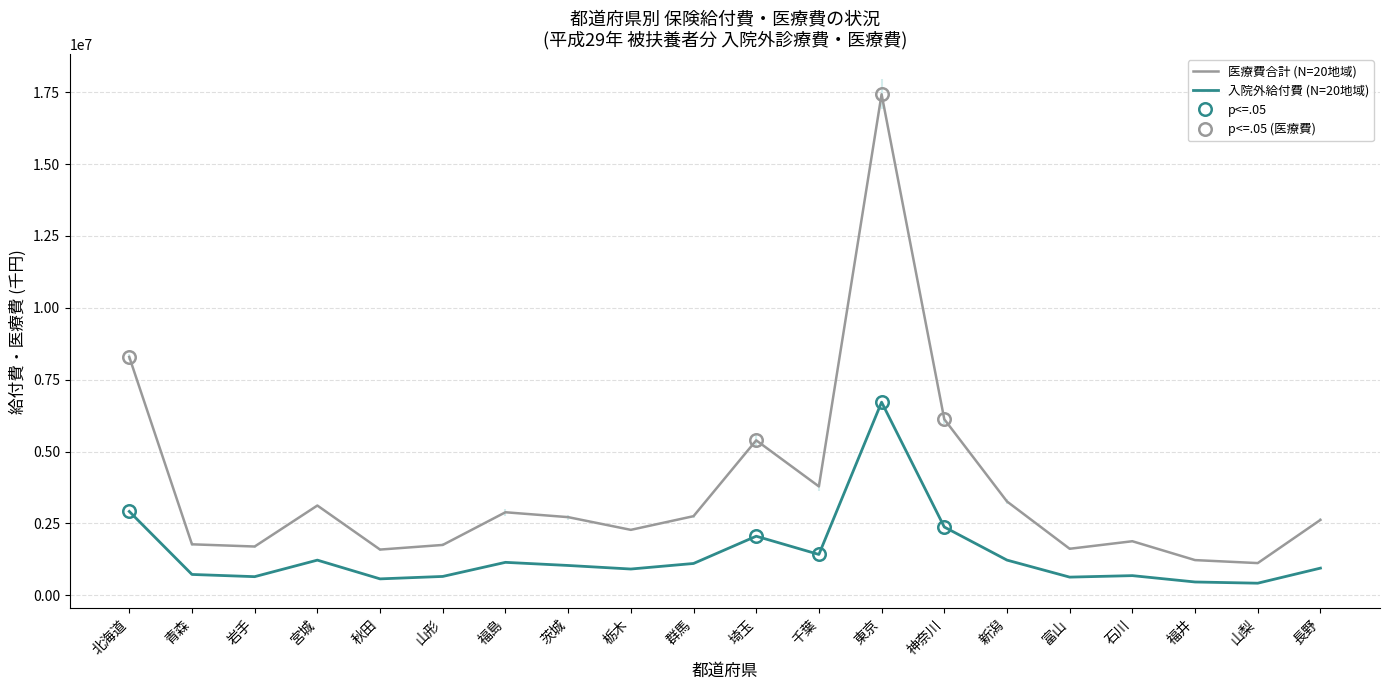

At which label is 医療費合計 (N=20地域) closest to 9275380?

北海道